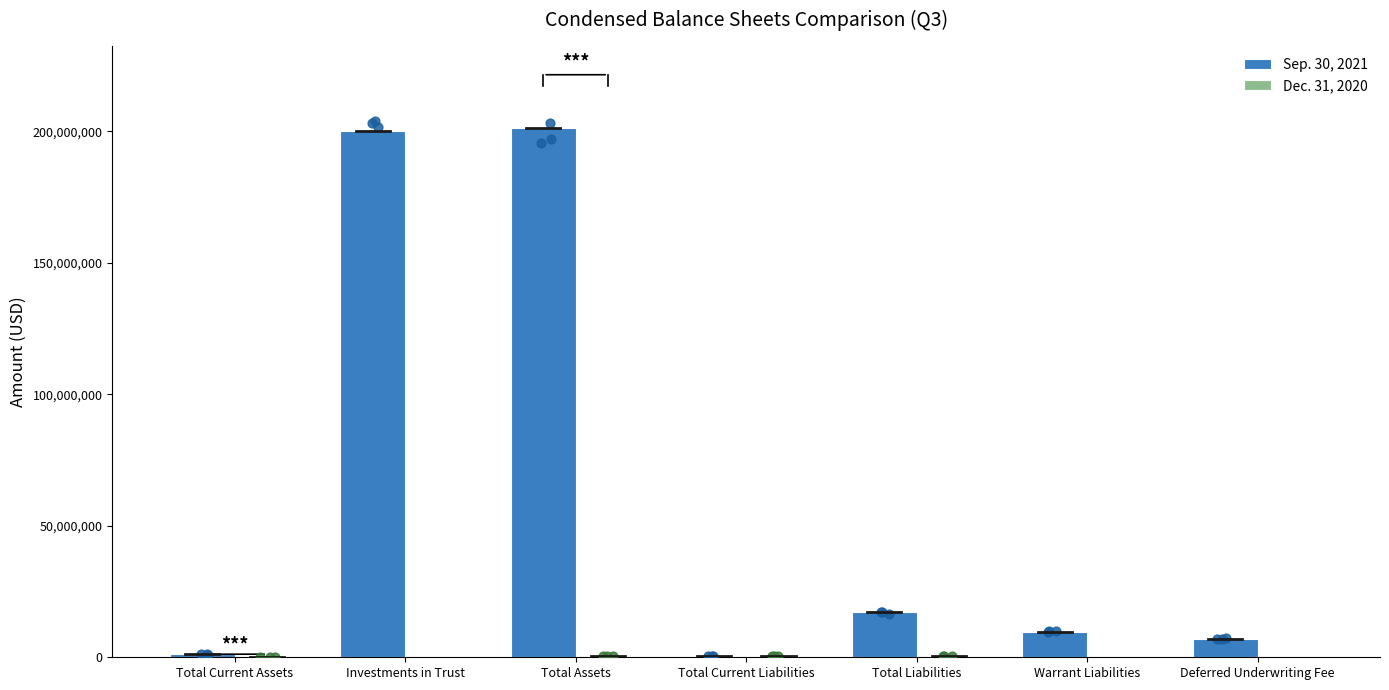

At how many categories does at least one series exceed 89277778?

2